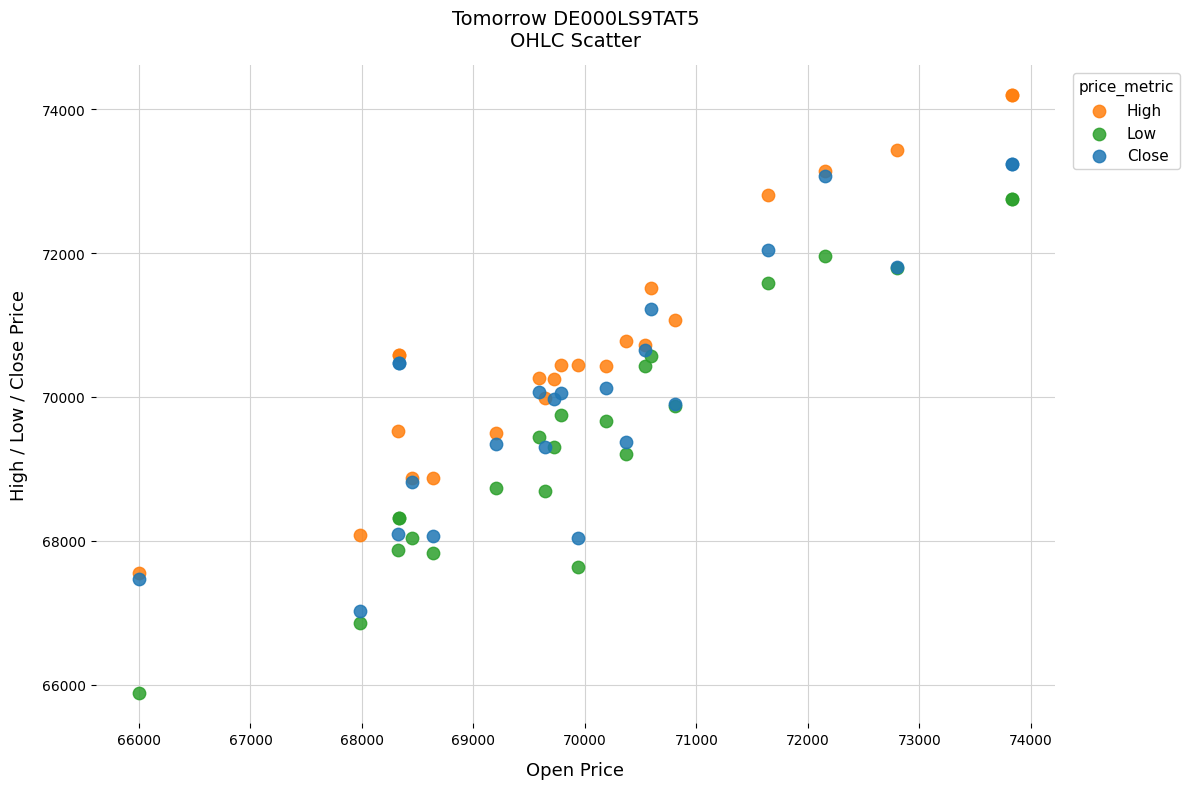

Which series reaches the minimum Y coordinate?

Low